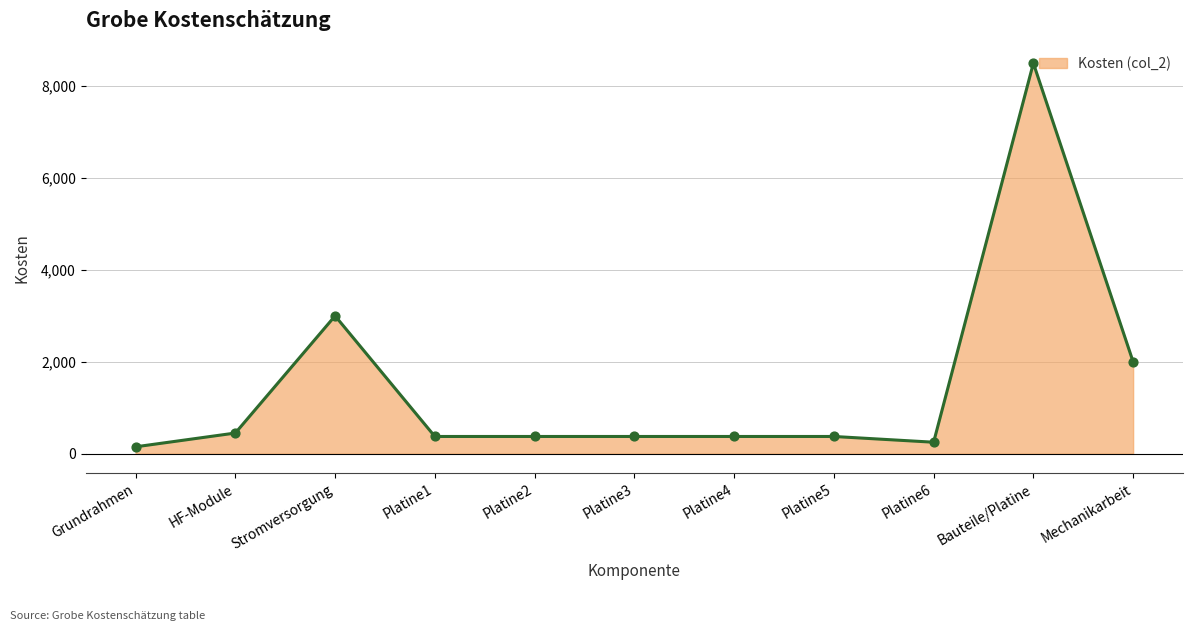

What is the ratio of the value at Platine2 to the value at Mechanikarbeit?

0.2